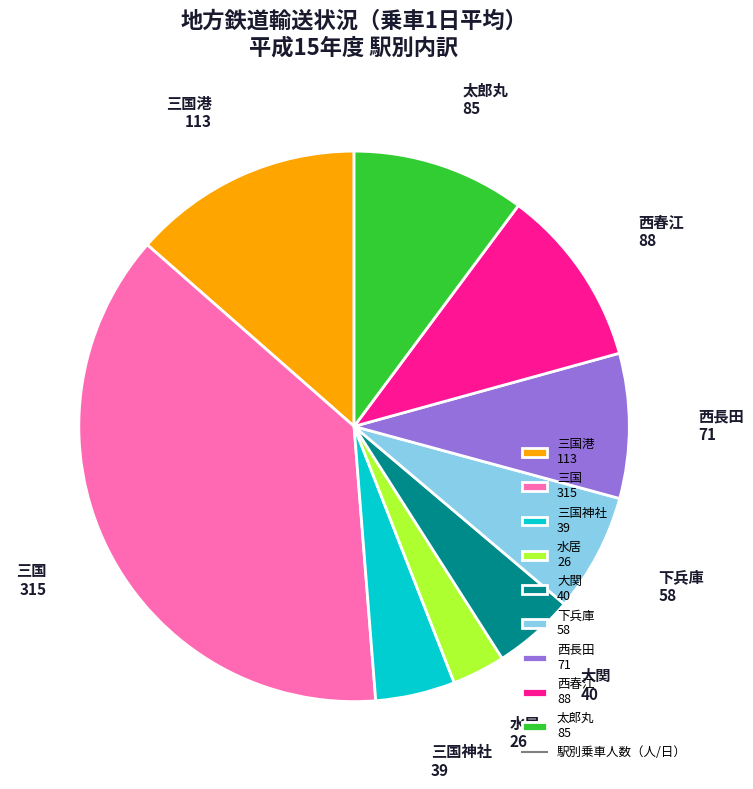

Does any single category account for the majority?

No